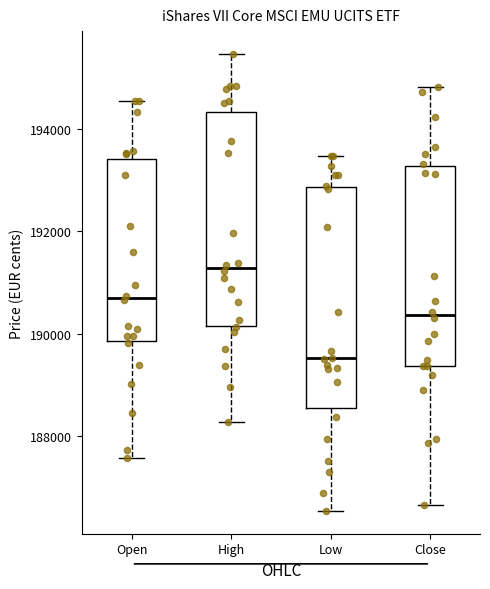

Reading left to right, transcribe this box plot: for each box, give where its median line is, the range the box spans, and where its two whiskers end, as read against the y-axis. The values are not printed on the chart, so give them approximately, as read against the axis.

Open: median 190600, box 189800 to 193400, whiskers 187600 to 194600
High: median 191200, box 190200 to 194400, whiskers 188200 to 195400
Low: median 189600, box 188600 to 192800, whiskers 186600 to 193400
Close: median 190400, box 189400 to 193200, whiskers 186600 to 194800